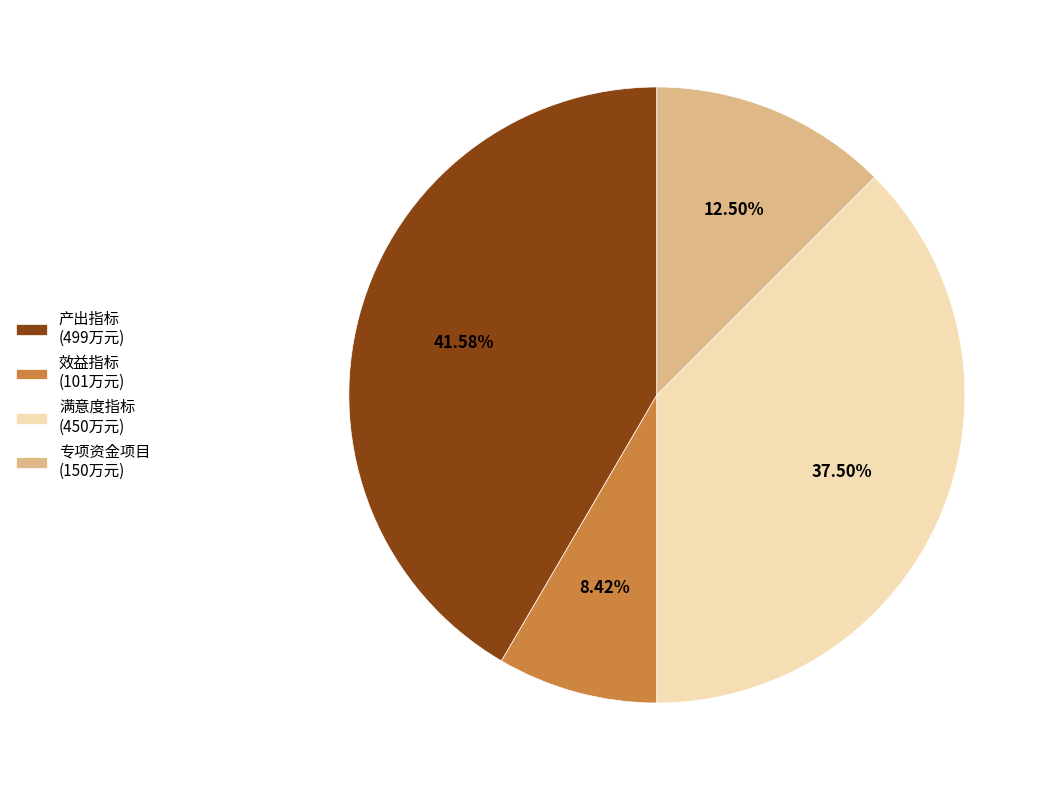

Rank the categories by value from lowest to highest.

效益指标, 专项资金项目, 满意度指标, 产出指标